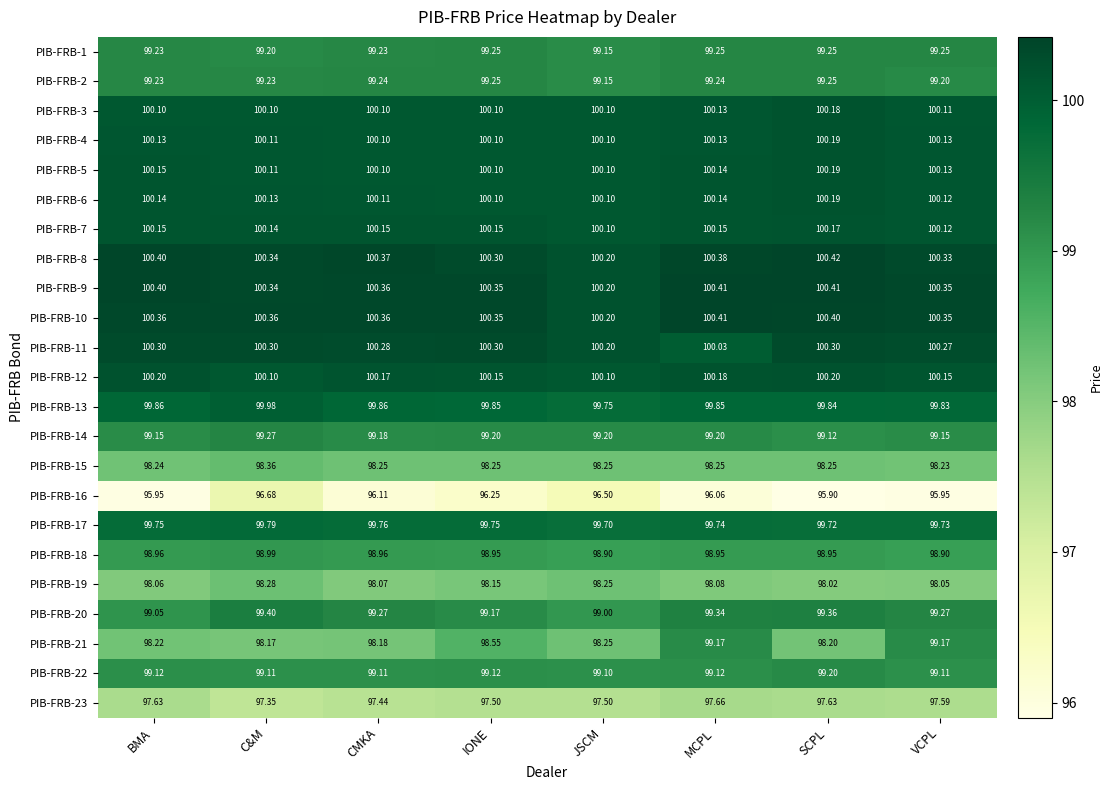

Which category has the highest value across all series?

SCPL